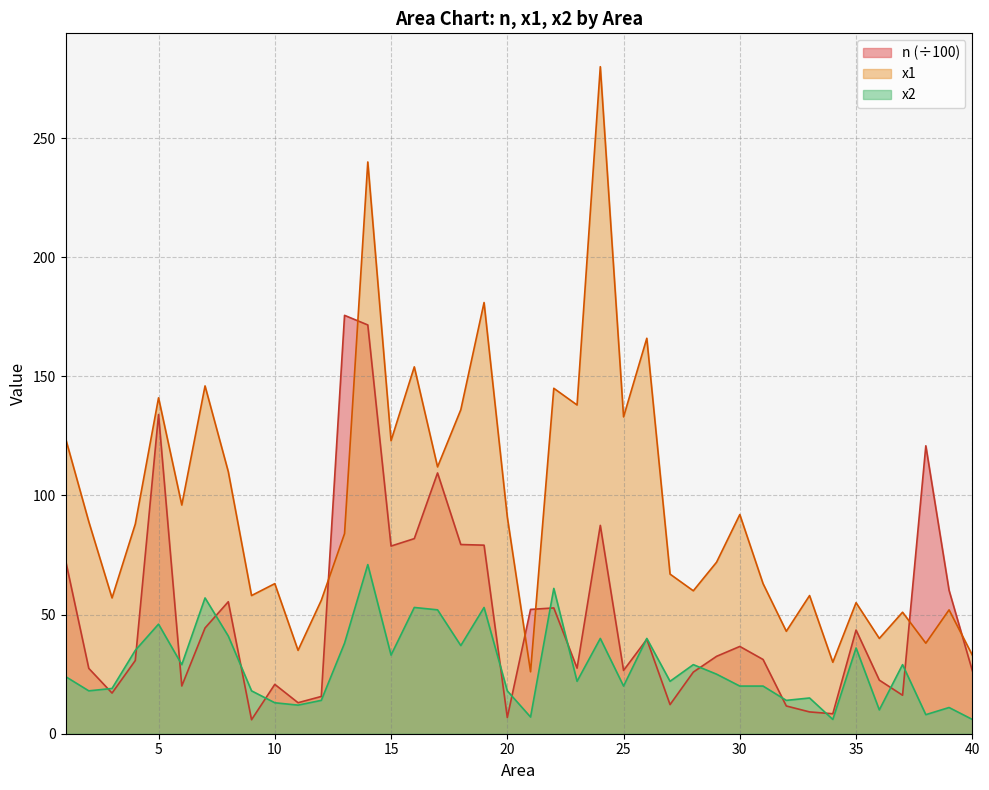

Does the chart have visible grid lines?

Yes